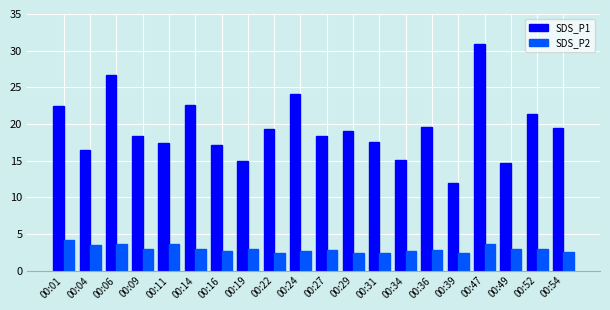

What is the spread (max minus min) of values at 00:09?

15.5